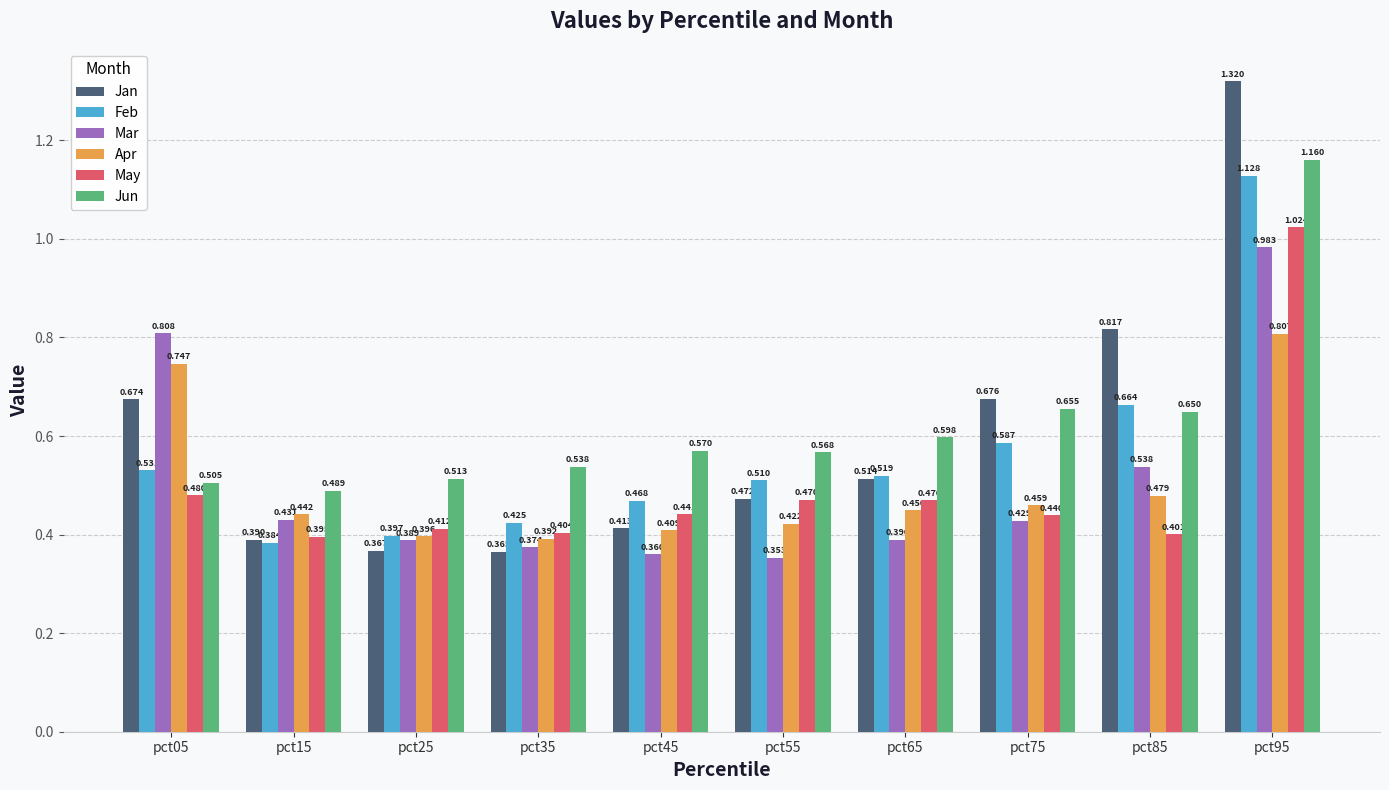

Is the value of Feb at pct65 greater than the value of Mar at pct65?

Yes